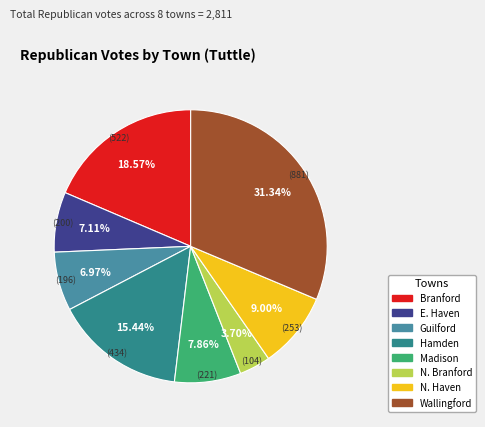

Count the number of slices in the pie.

8